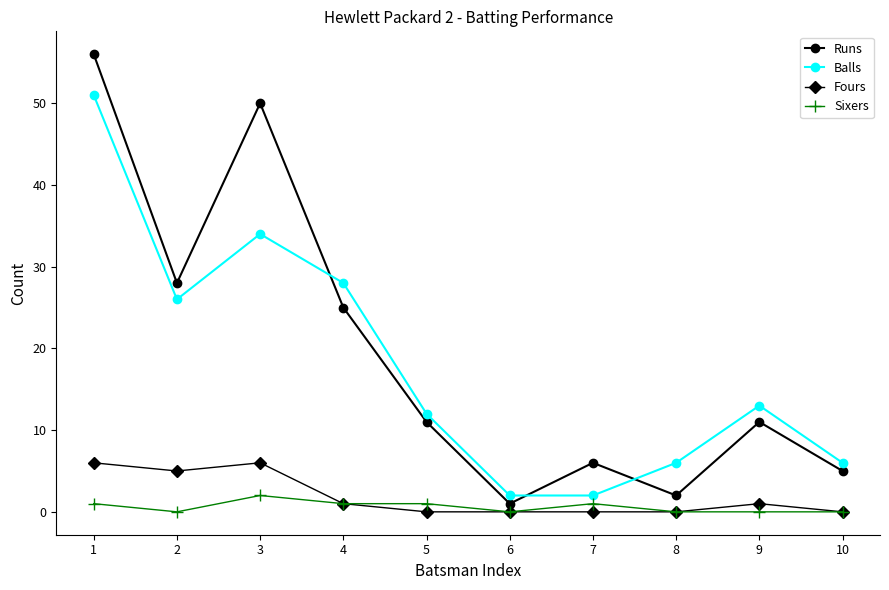

True or false: Runs and Fours intersect in this chart.

False